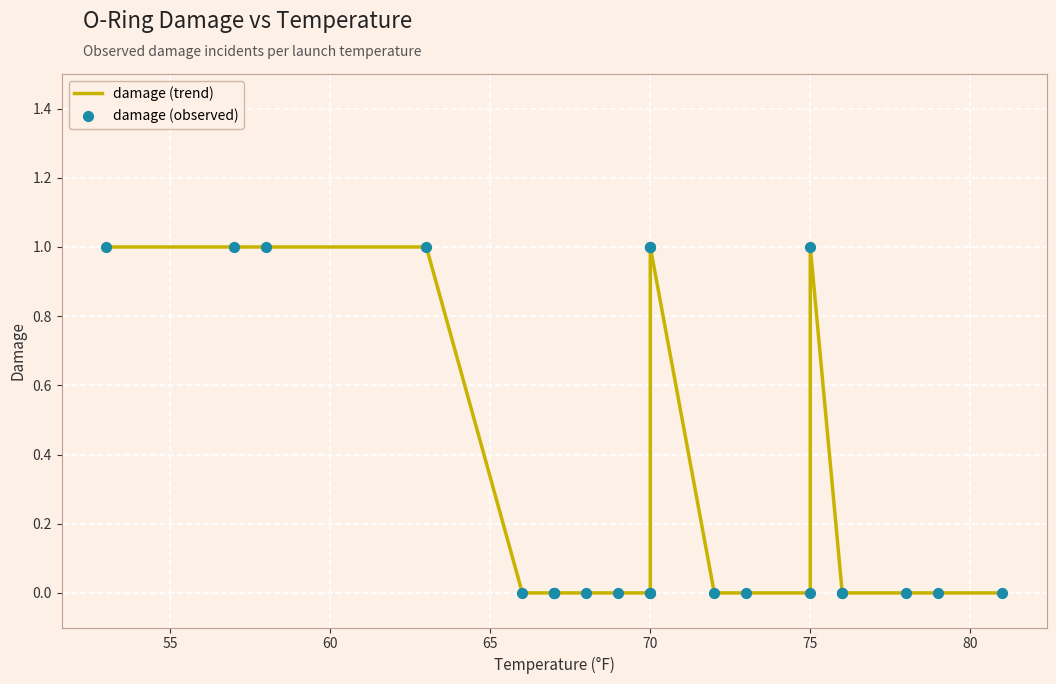

What are all the series names shown in the legend?

damage (trend), damage (observed)